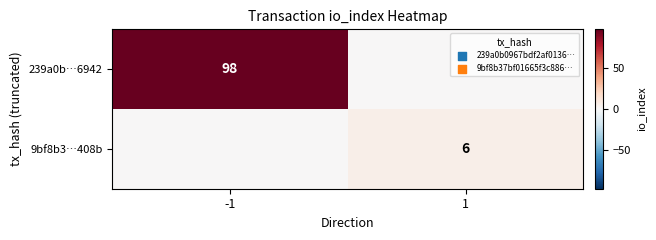

True or false: 9bf8b3…408b has a value of 6 at 1.

True